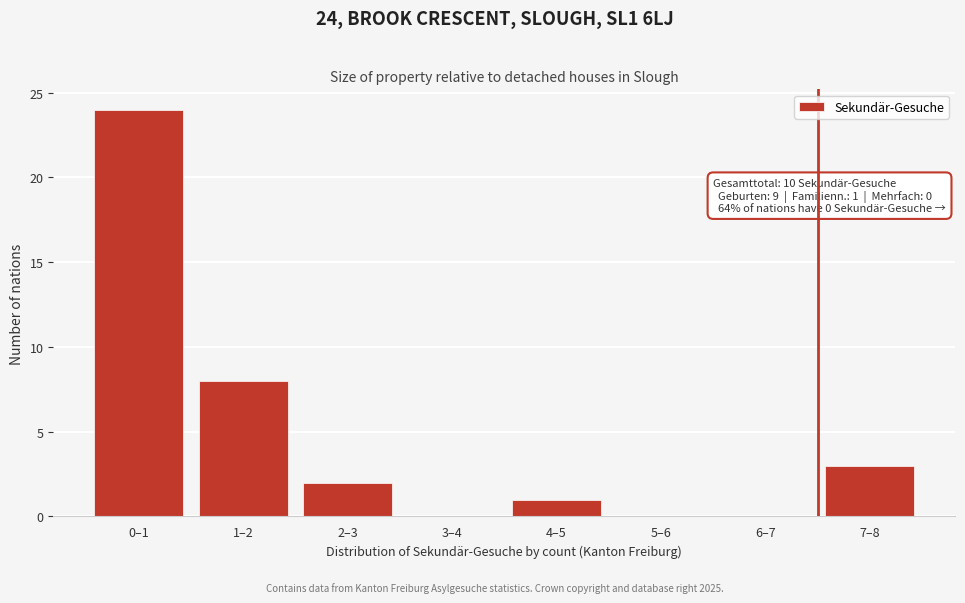

Reading right to left, list all the values displayed in this chart.

7–8=3	6–7=0	5–6=0	4–5=1	3–4=0	2–3=2	1–2=8	0–1=24